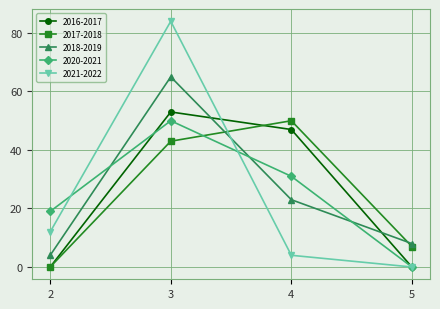

Which series changed the most between 2 and 4?

2017-2018